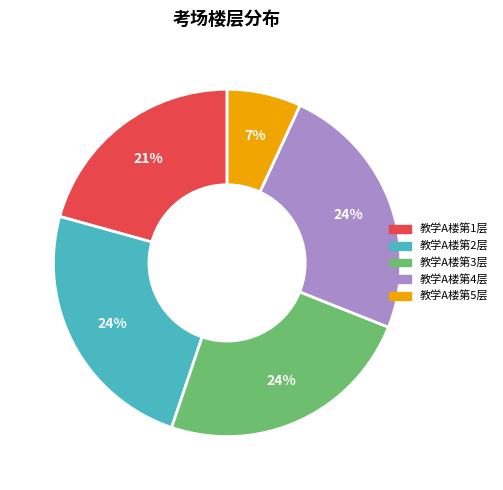

Is 教学A楼第1层 the majority of the pie?

No